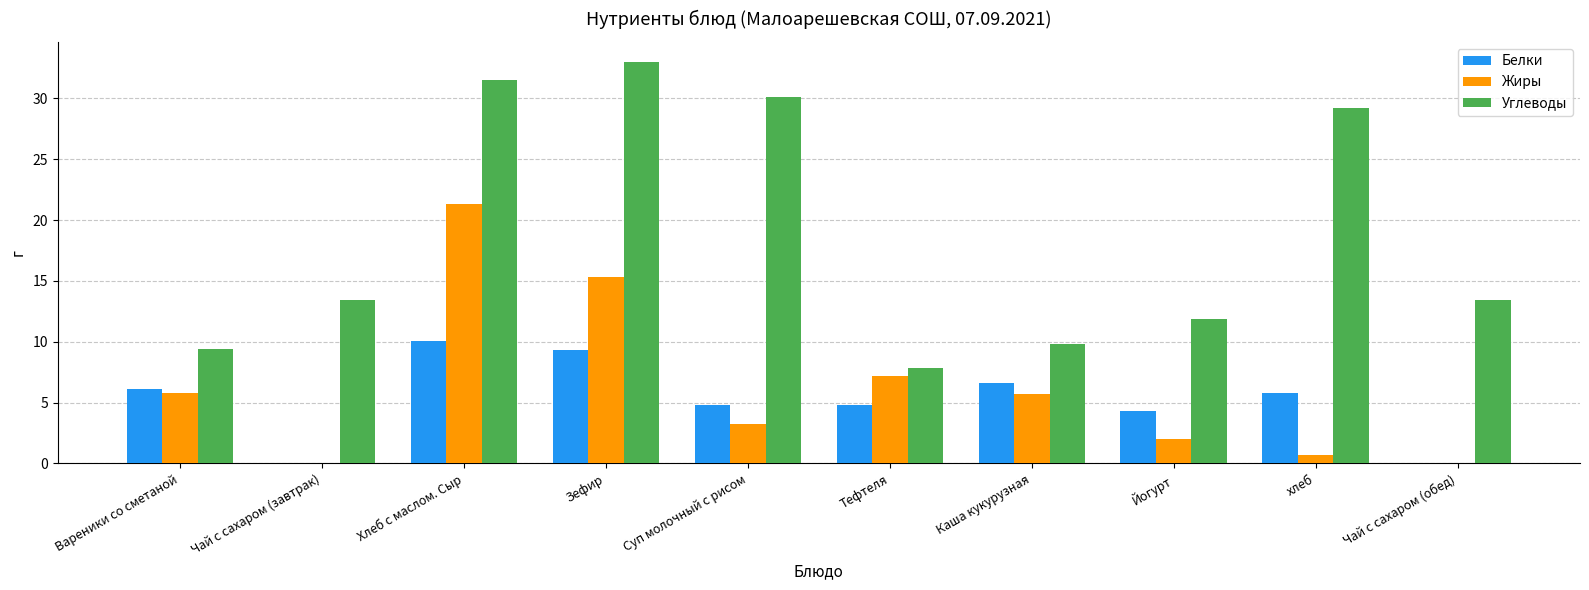

How many groups of bars are there?

10